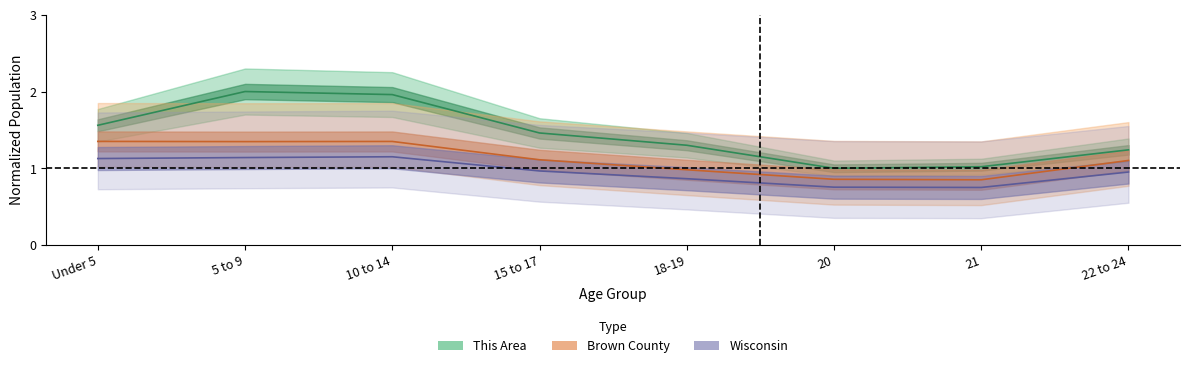

What are all the series names shown in the legend?

This Area, Brown County, Wisconsin